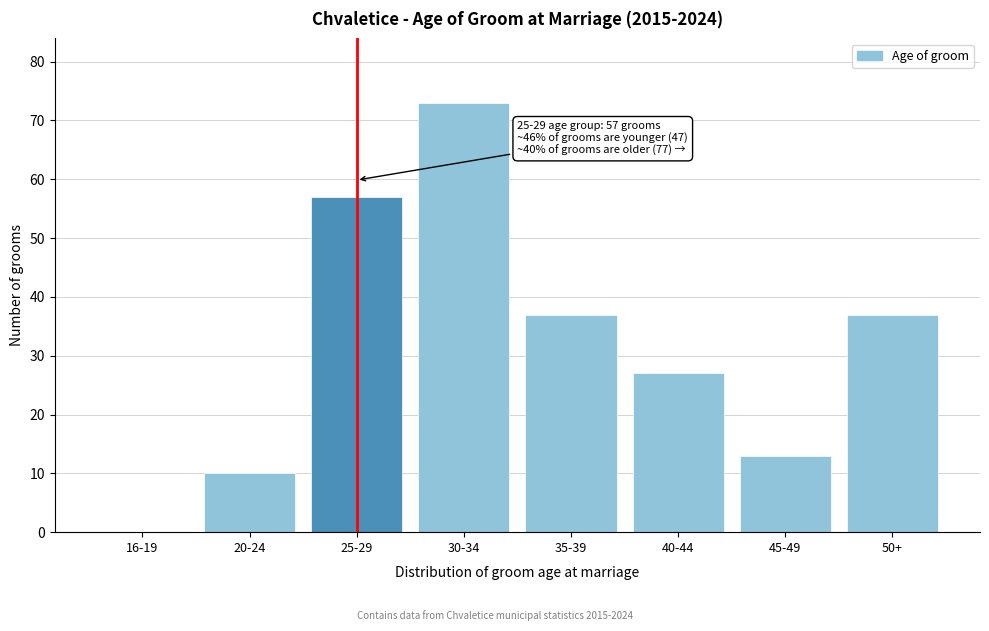

Reading left to right, what are all the values shown in this chart?

16-19=0	20-24=10	25-29=57	30-34=73	35-39=37	40-44=27	45-49=13	50+=37